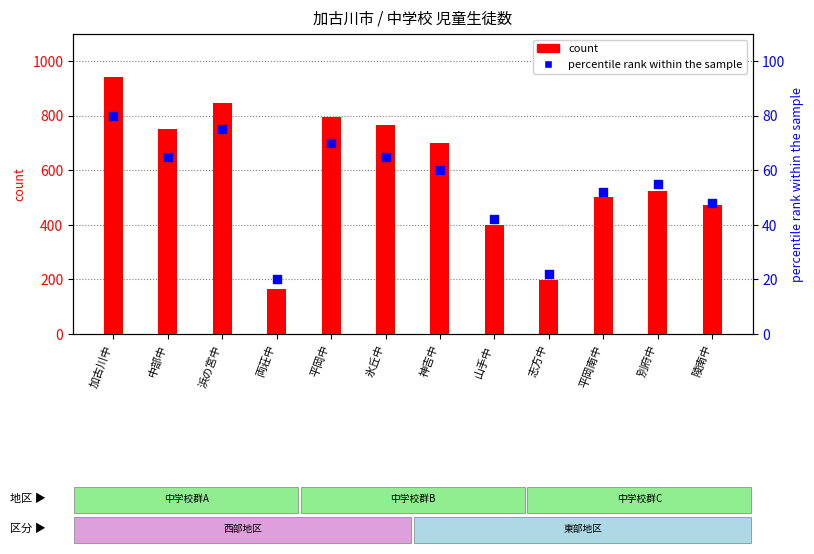

Which series reaches the maximum Y coordinate?

count